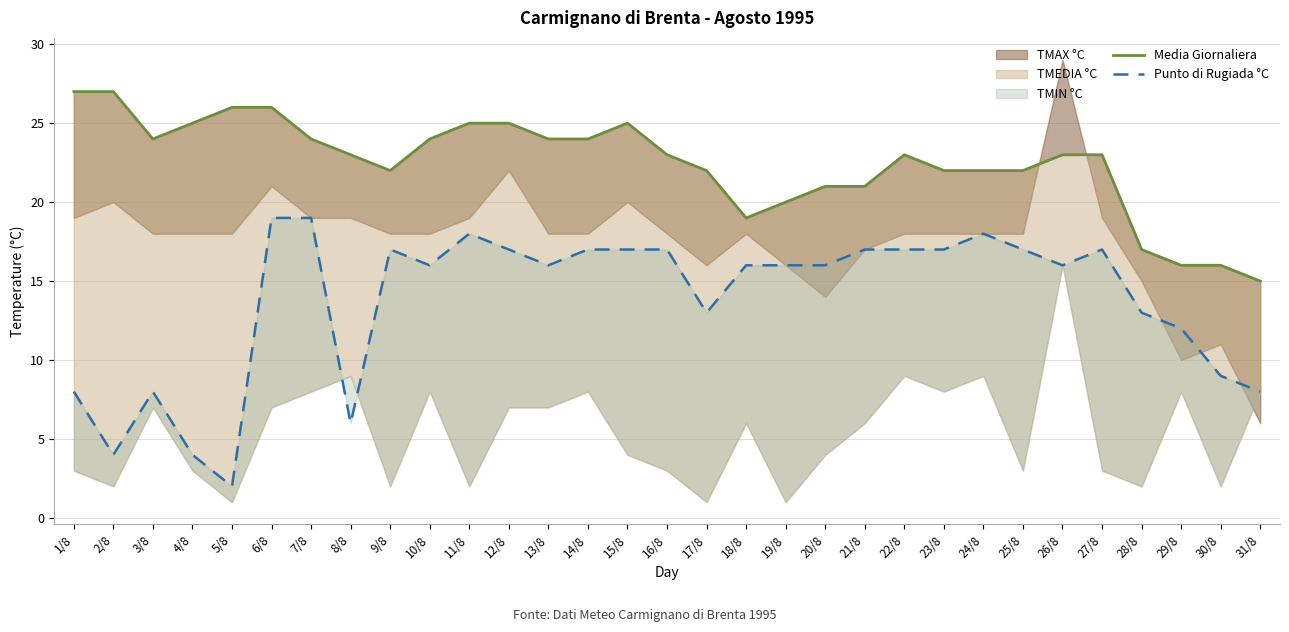

What is the sum of all Punto di Rugiada °C values?

427